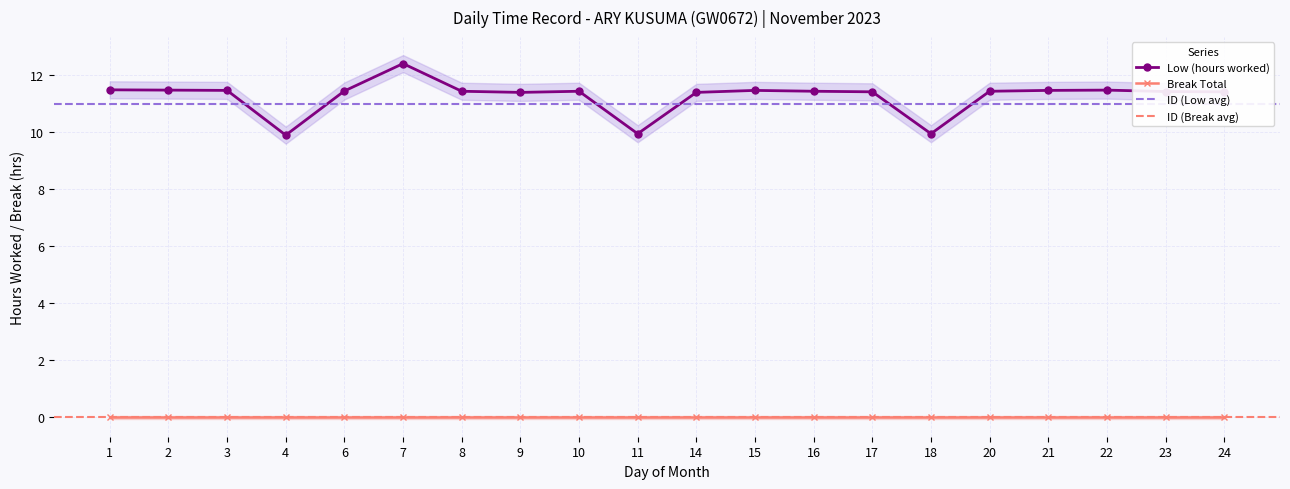

Count the values in the range 11 to 12.

16